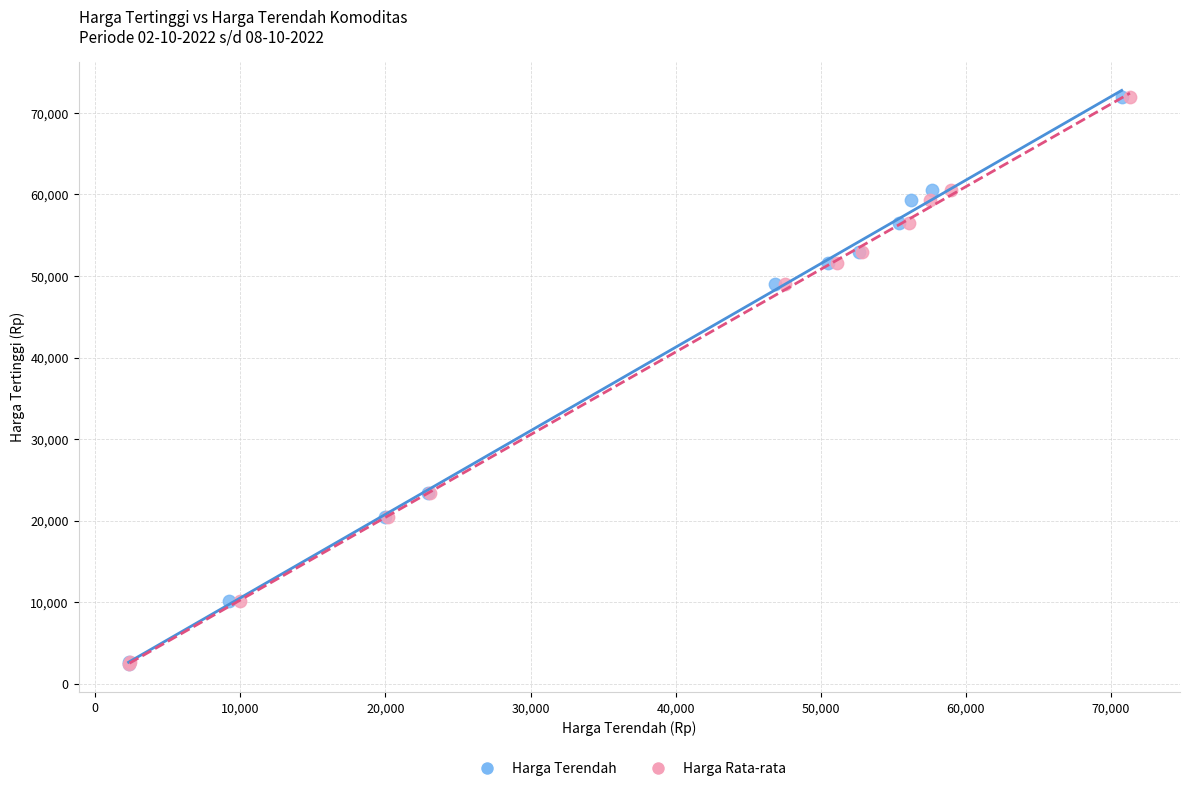

What are all the series names shown in the legend?

Harga Terendah, Harga Rata-rata